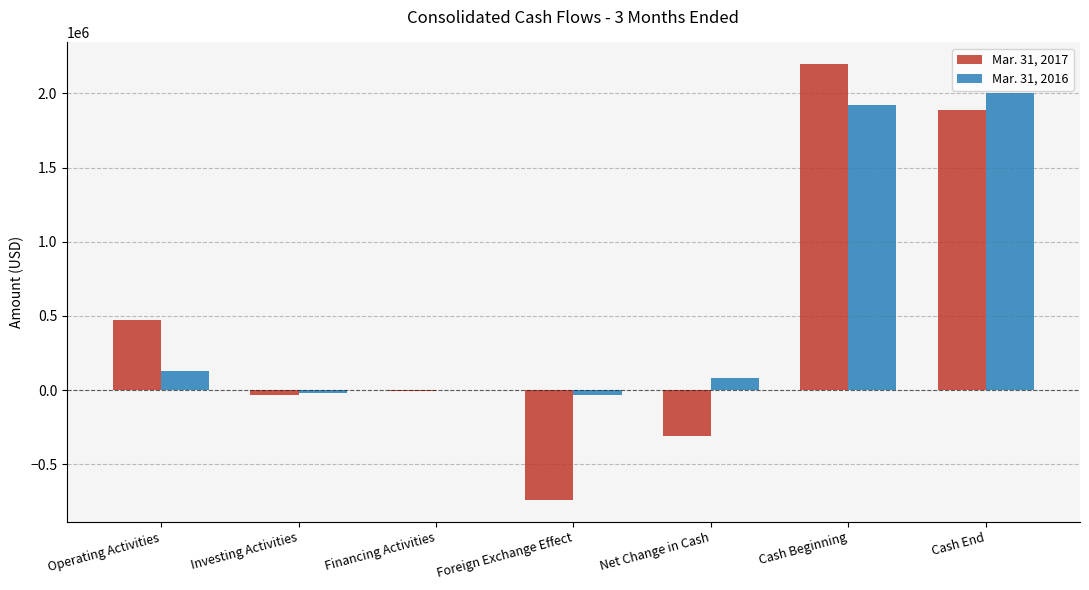

How many series are shown in this chart?

2